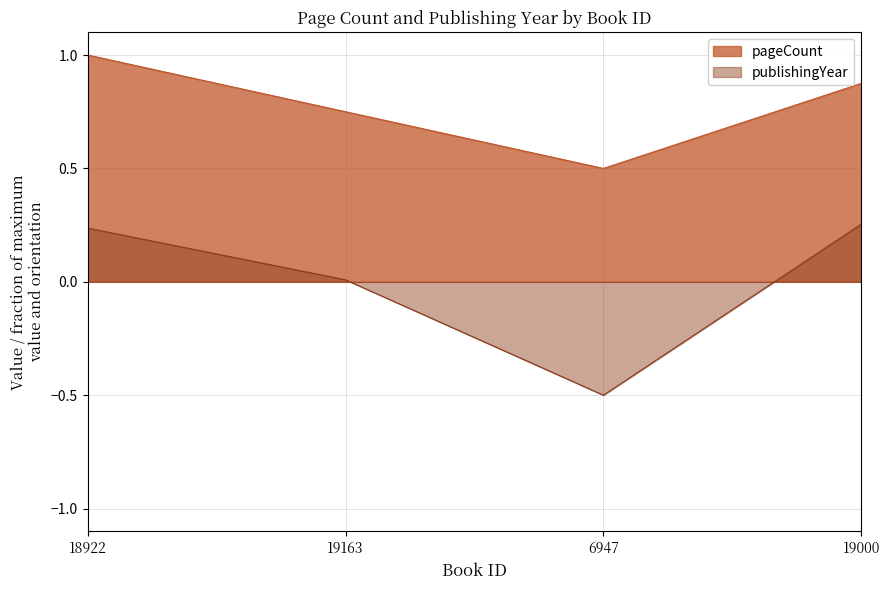

Reading left to right, transcribe all the data shown in this chart.

pageCount: 1.0	0.8	0.5	0.9
publishingYear: 0.2	0.0	-0.5	0.3